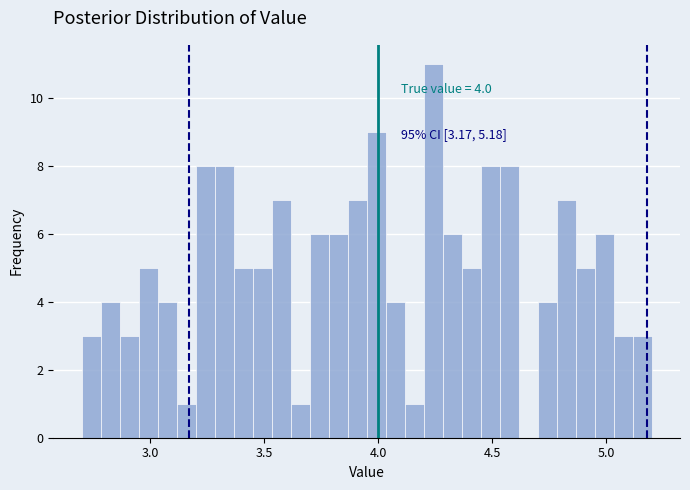

Read against the x-axis, roughly where is the centre of the tallest bar?

4.25